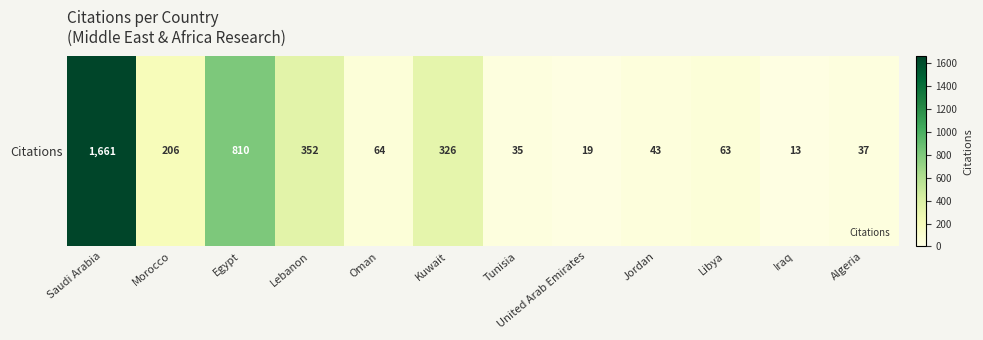

What is the difference between the maximum and minimum values?

1648